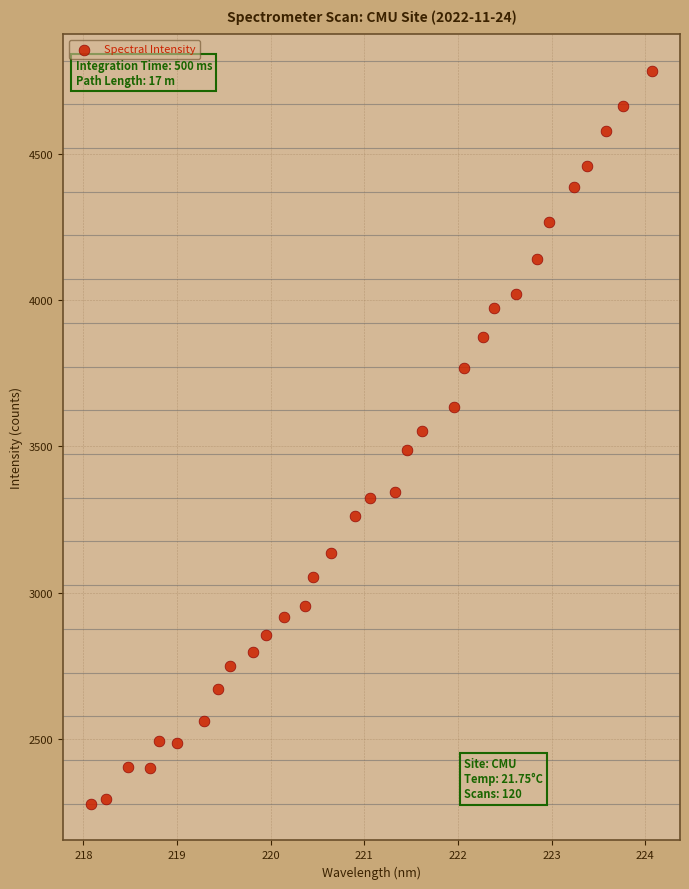

What is the range of Y values (max minus min)?

2503.4